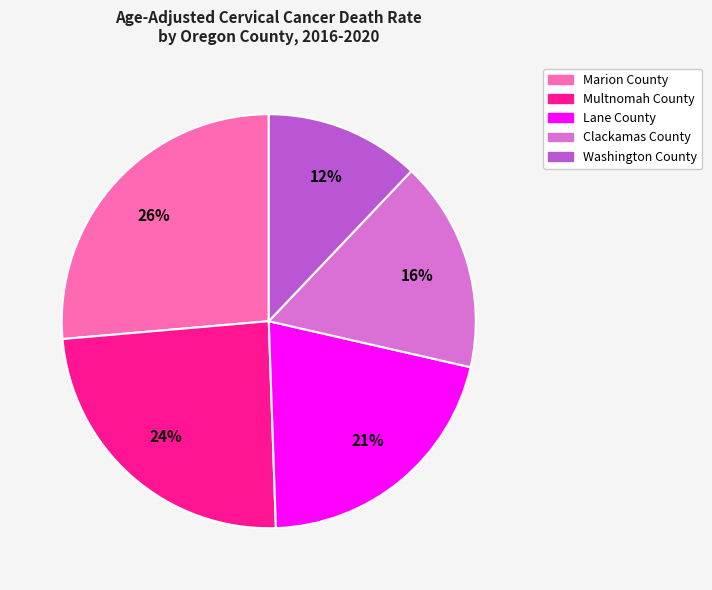

Is it true that Multnomah County is 24% of the pie?

True